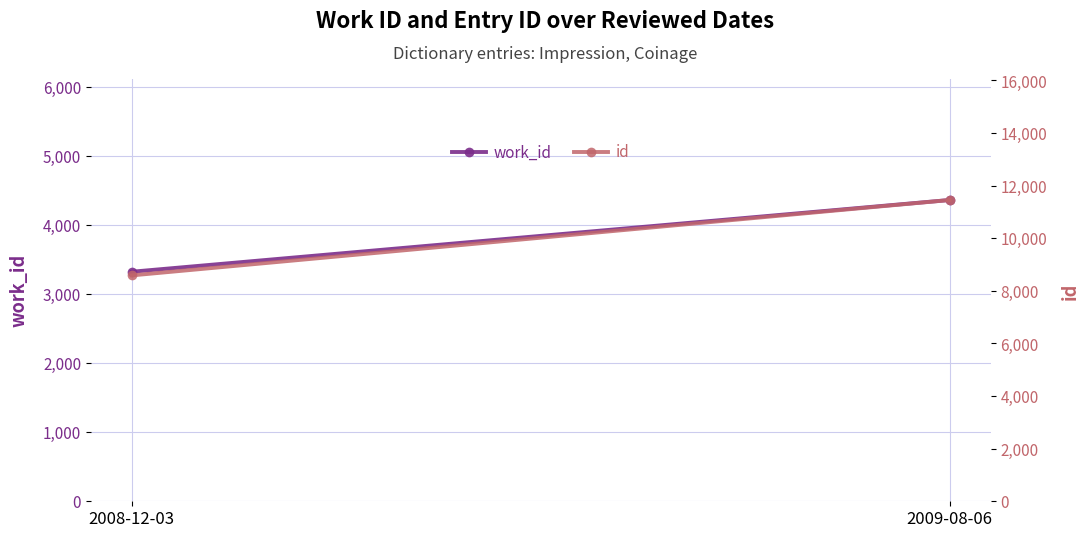

What is the value of the work_id point at the 1st from the left?

3321